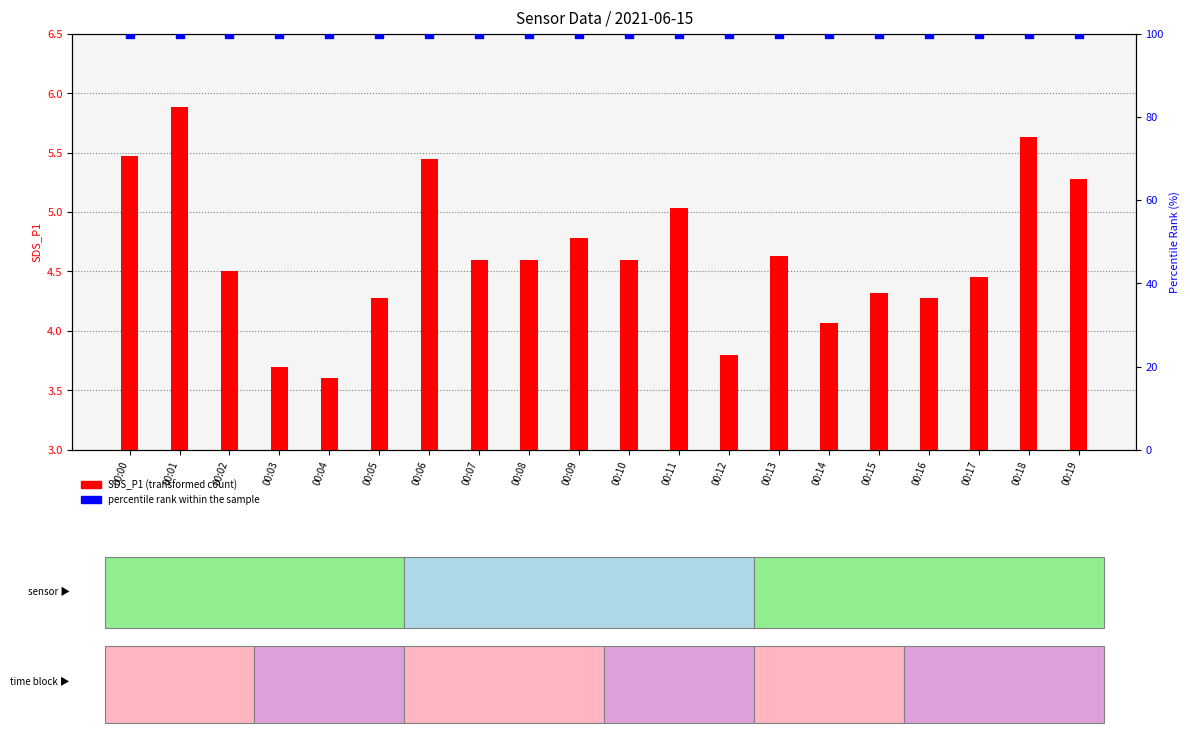

Which series reaches the minimum Y coordinate?

SDS_P1 (transformed count)